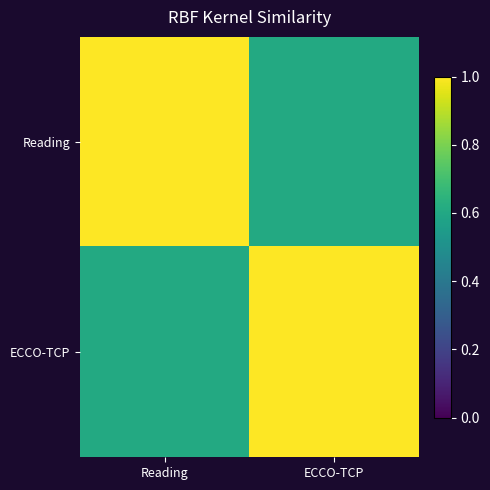

Reading left to right, what are all the values shown in this chart?

Reading: Reading=1.0	ECCO-TCP=0.6
ECCO-TCP: Reading=0.6	ECCO-TCP=1.0